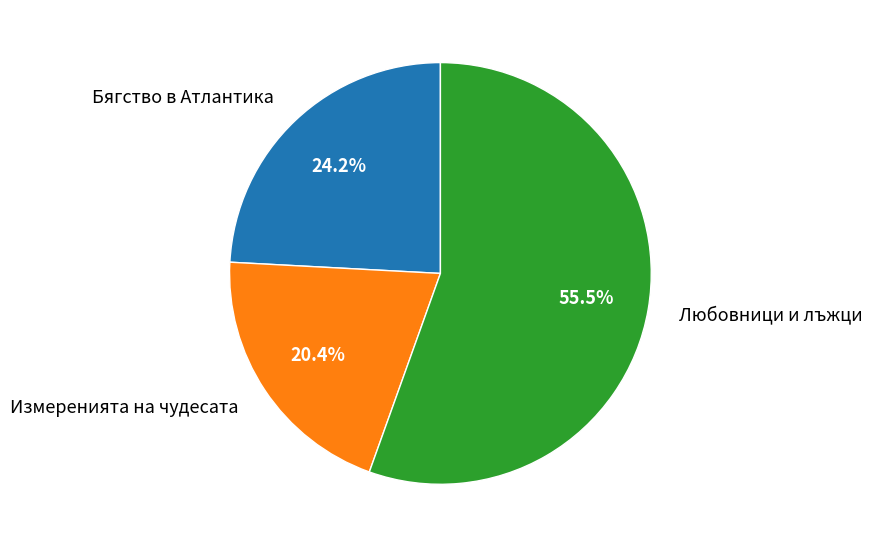

To the nearest percent, what is the average slice percentage?

33%